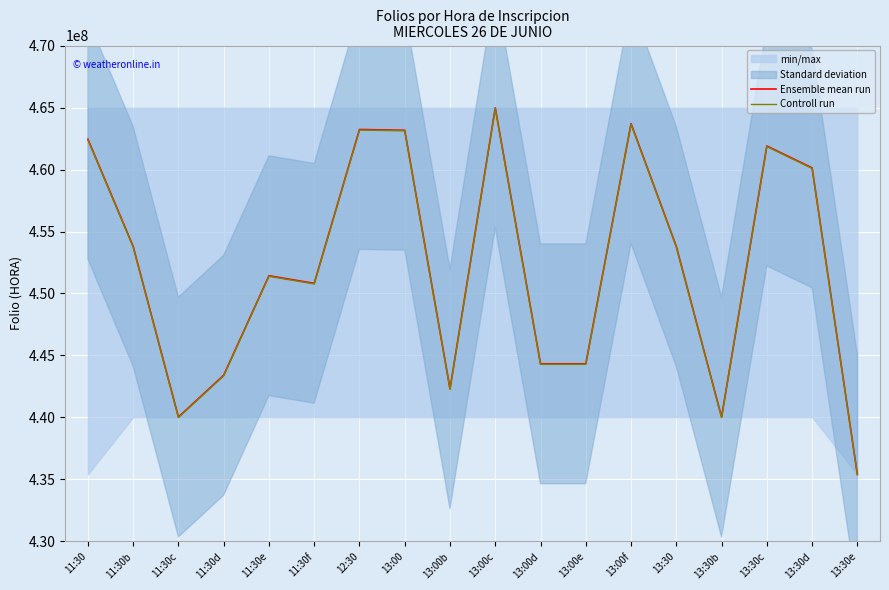

Which series has the largest total across all categories?

Ensemble mean run